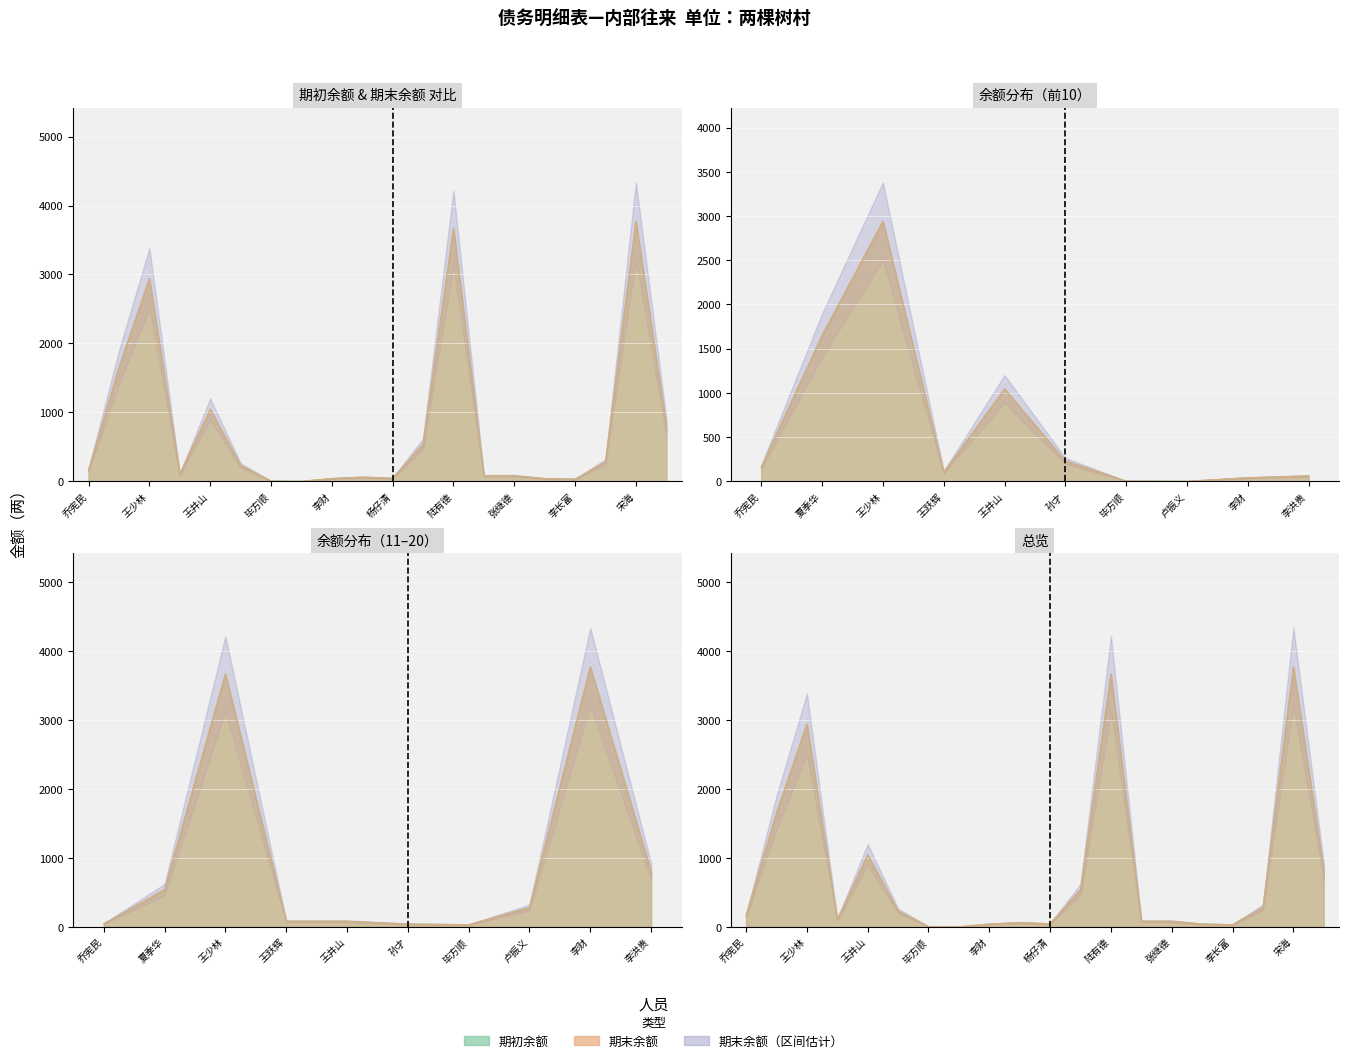

True or false: 期末余额 and 期初余额 cross at least once.

False